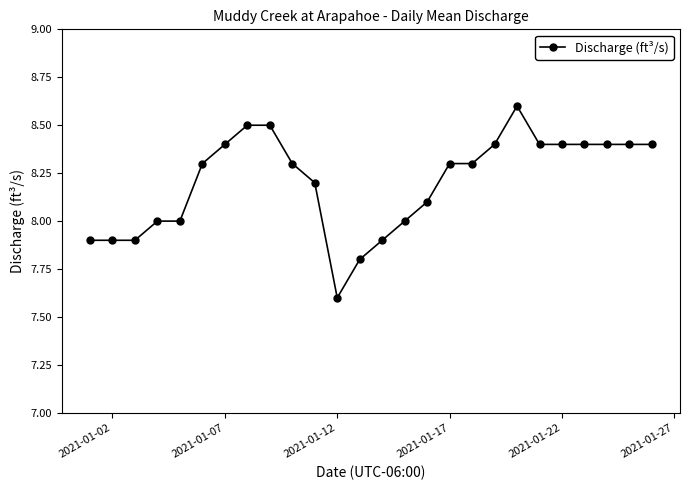

What is the difference between the maximum and minimum values?

1.0